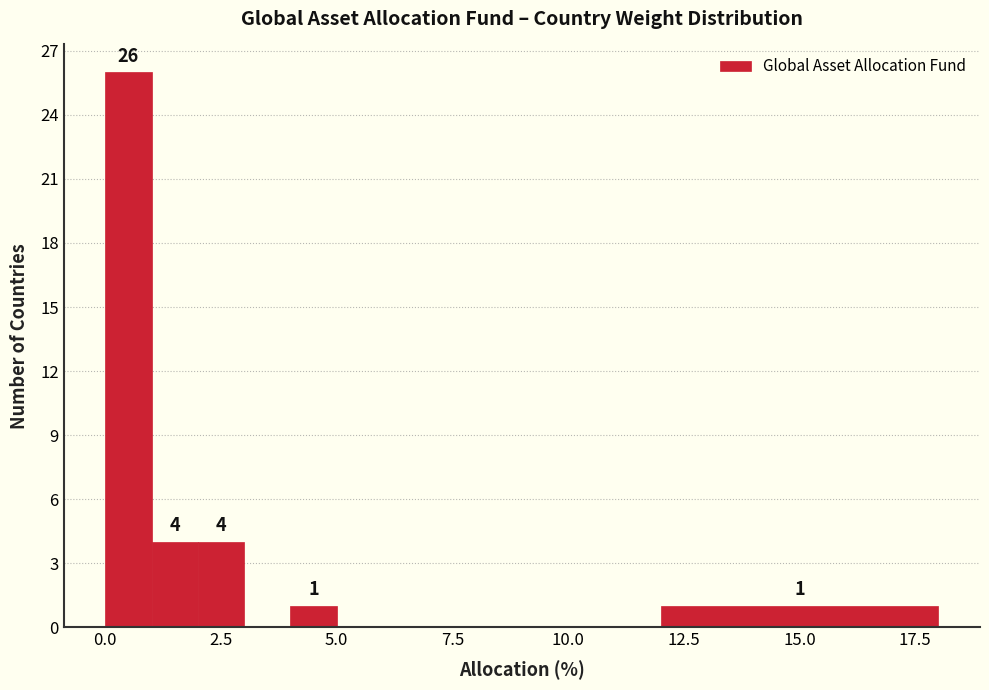

Around what value on the x-axis is the tallest bar? Give the approximate position of its centre, as read against the axis.

0.5